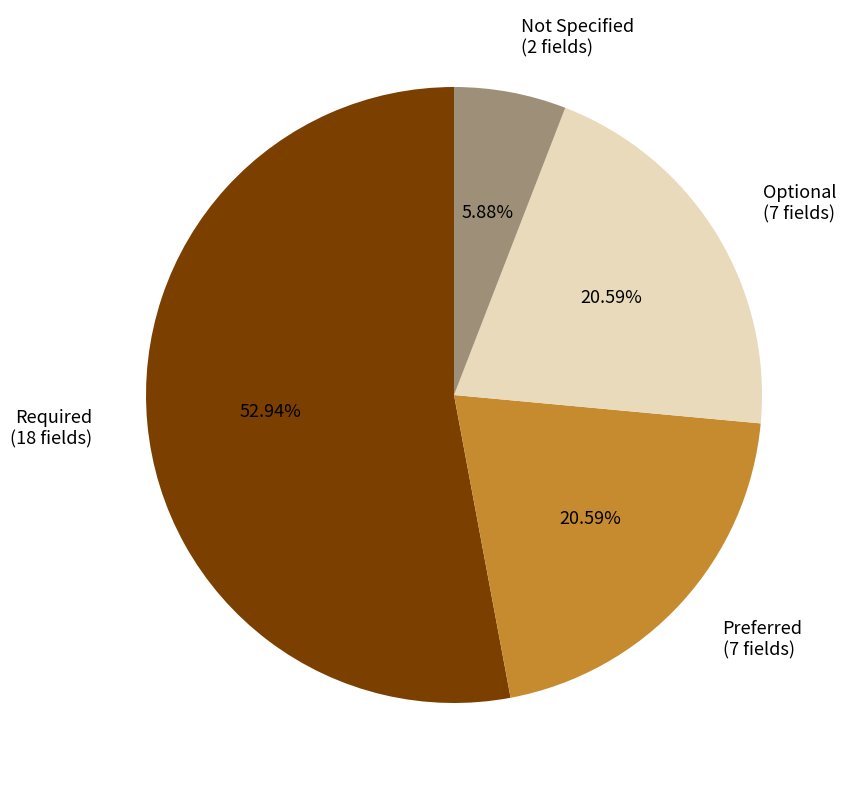

Which category has the smallest portion of the pie?

Not Specified (2 fields)